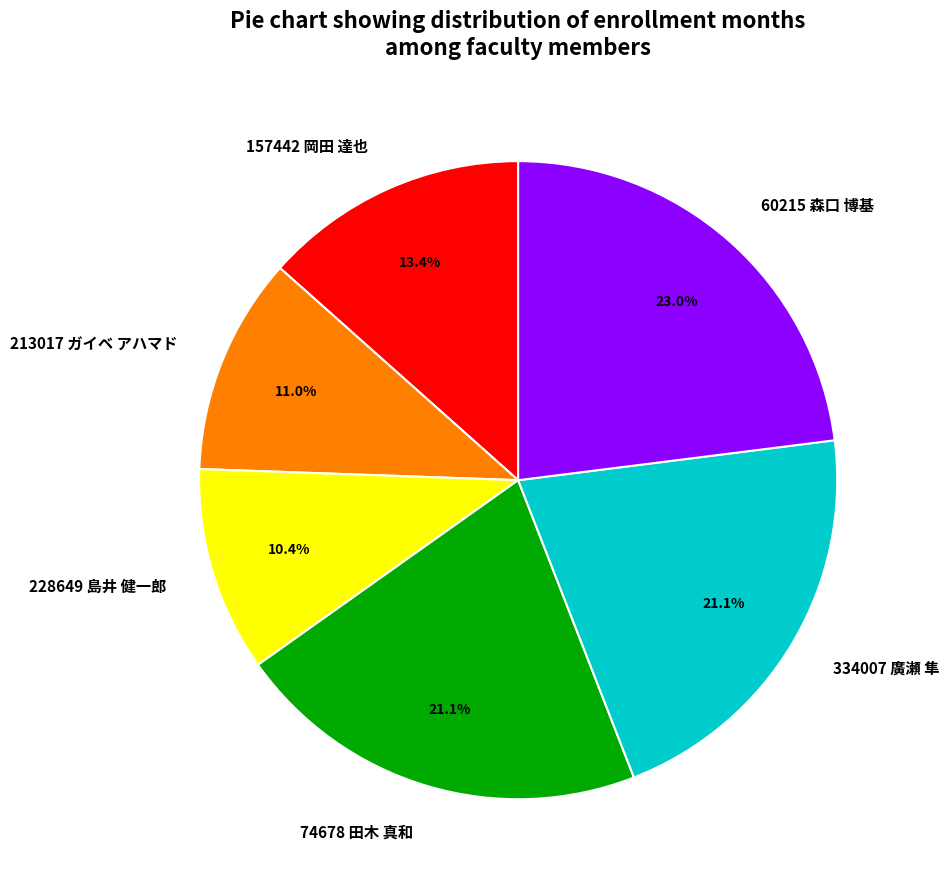

Is 228649 島井 健一郎 the majority of the pie?

No